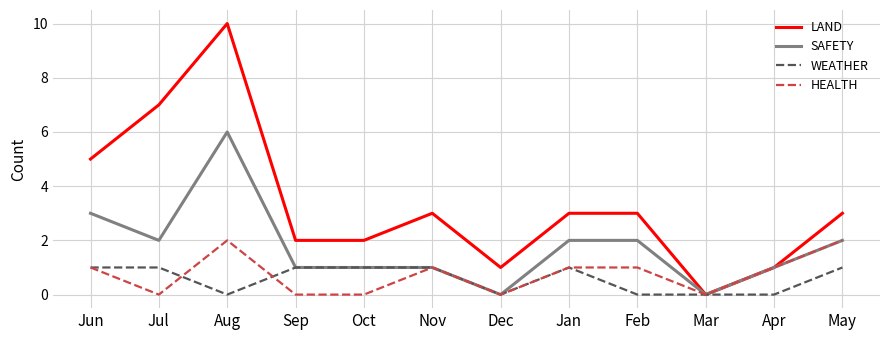

List the series in order of their peak value, lowest first.

WEATHER, HEALTH, SAFETY, LAND